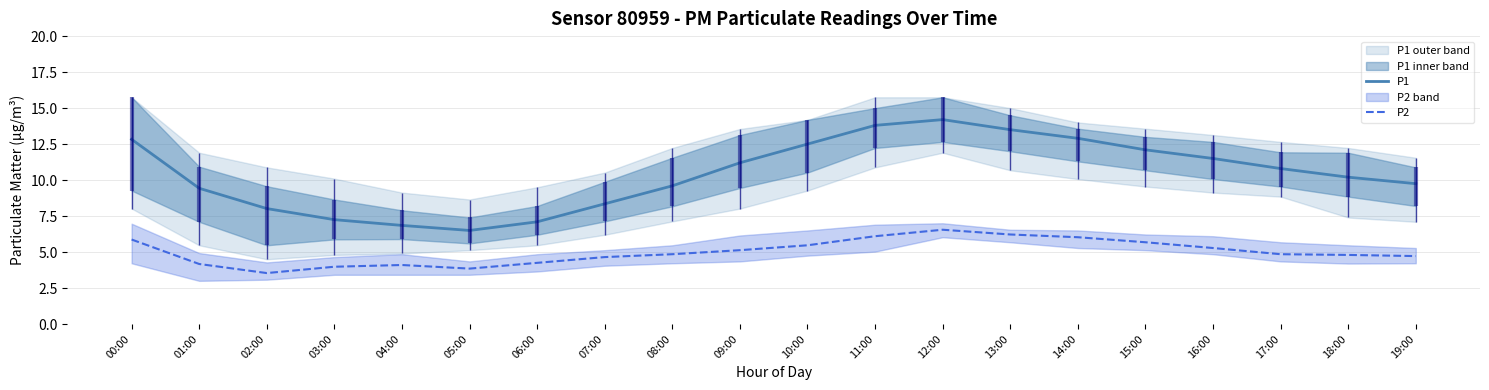

How many lines are shown in the chart?

2